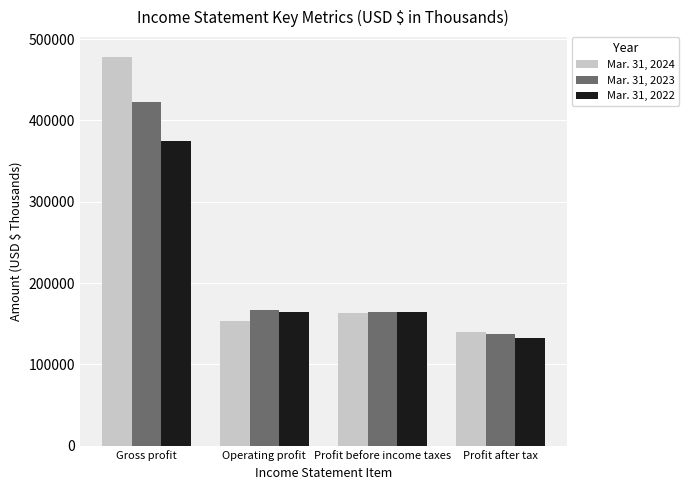

What is the greatest value displayed?

478435